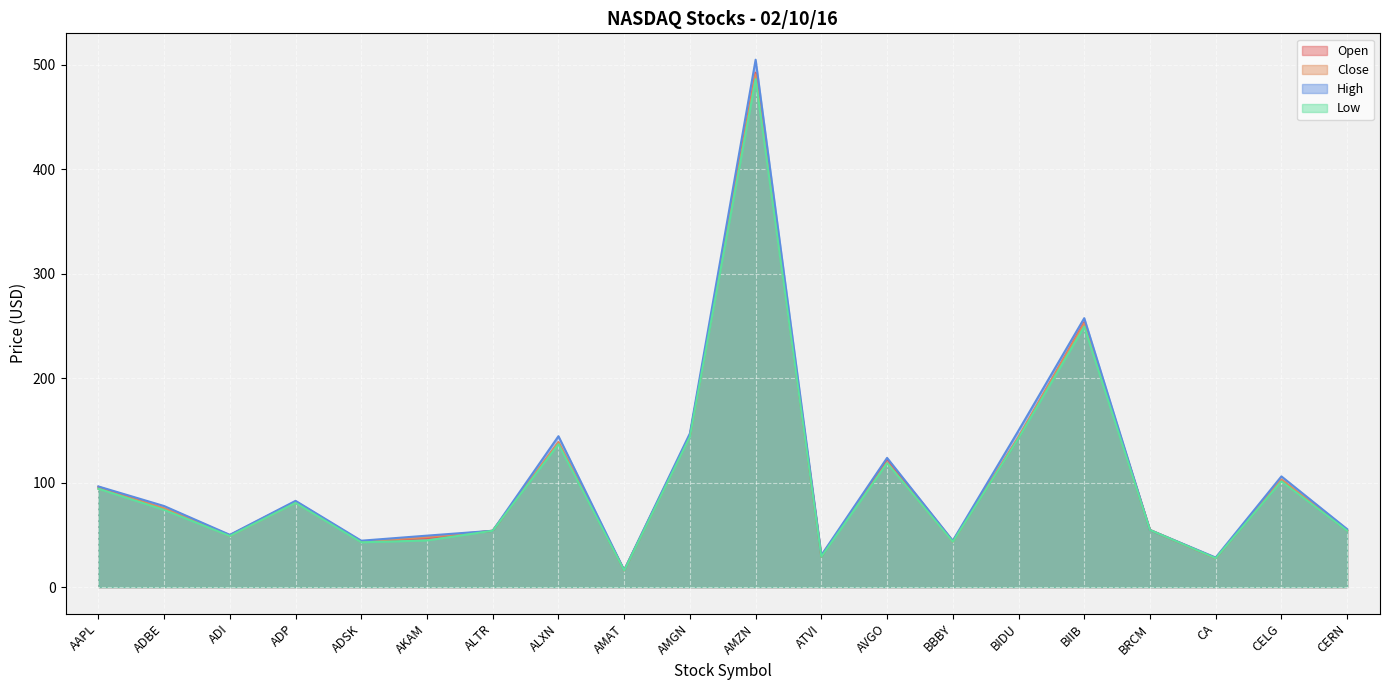

What is the sum of the Close values at BBBY and AMGN?

188.3